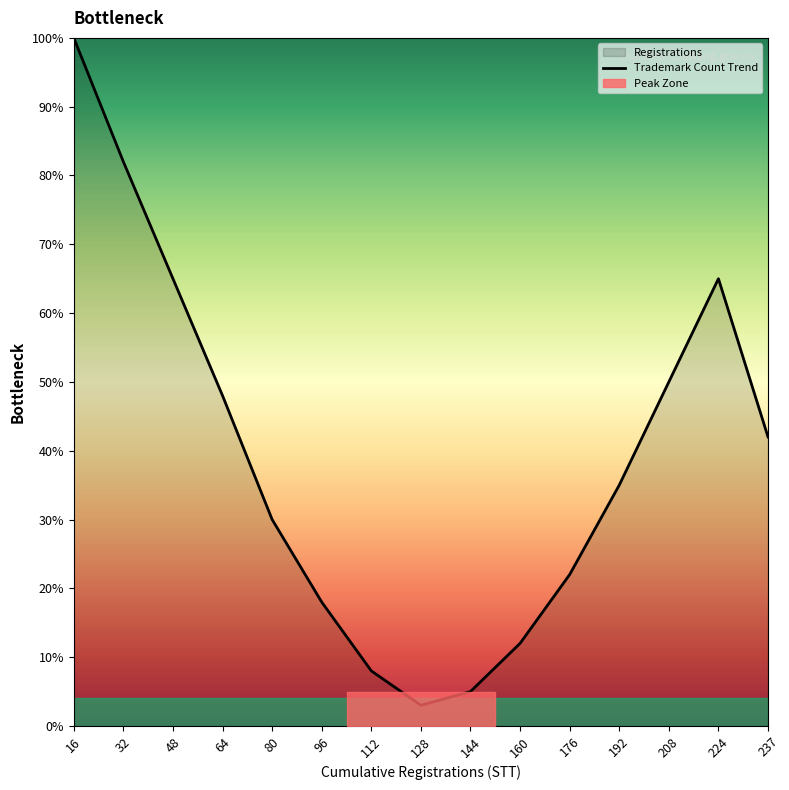

Reading left to right, list all the values displayed in this chart.

16=100	32=82	48=65	64=48	80=30	96=18	112=8	128=3	144=5	160=12	176=22	192=35	208=50	224=65	237=42